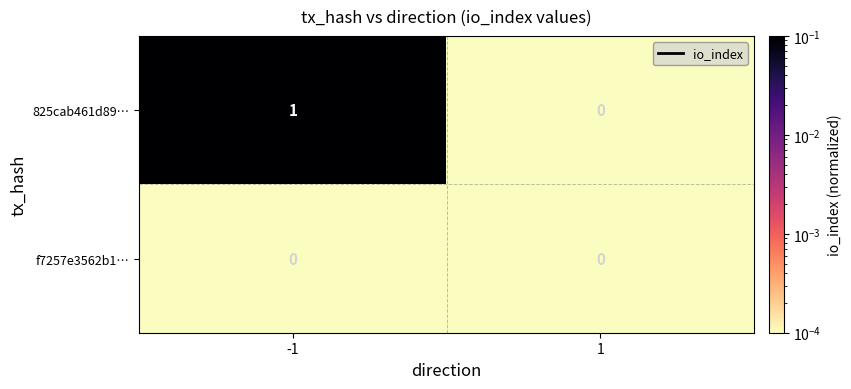

Which series has the widest spread of values?

825cab461d89…